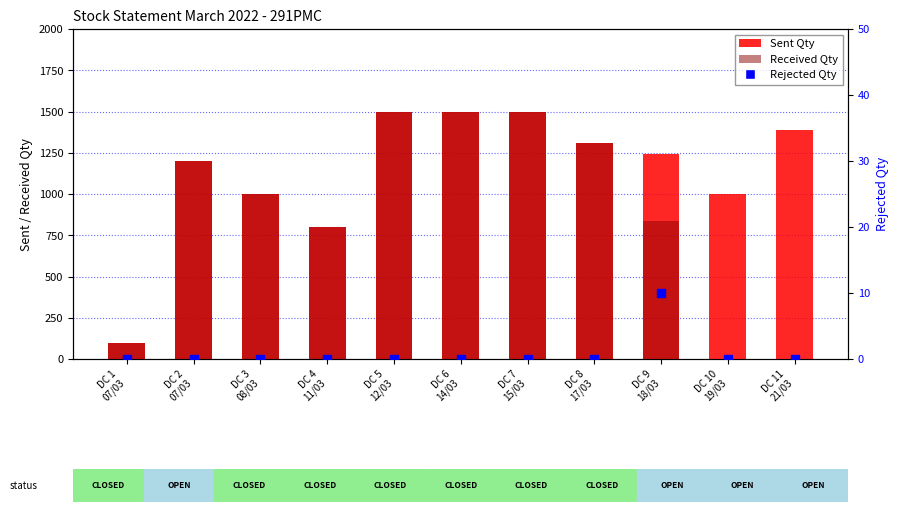

At how many categories does at least one series exceed 914?

9